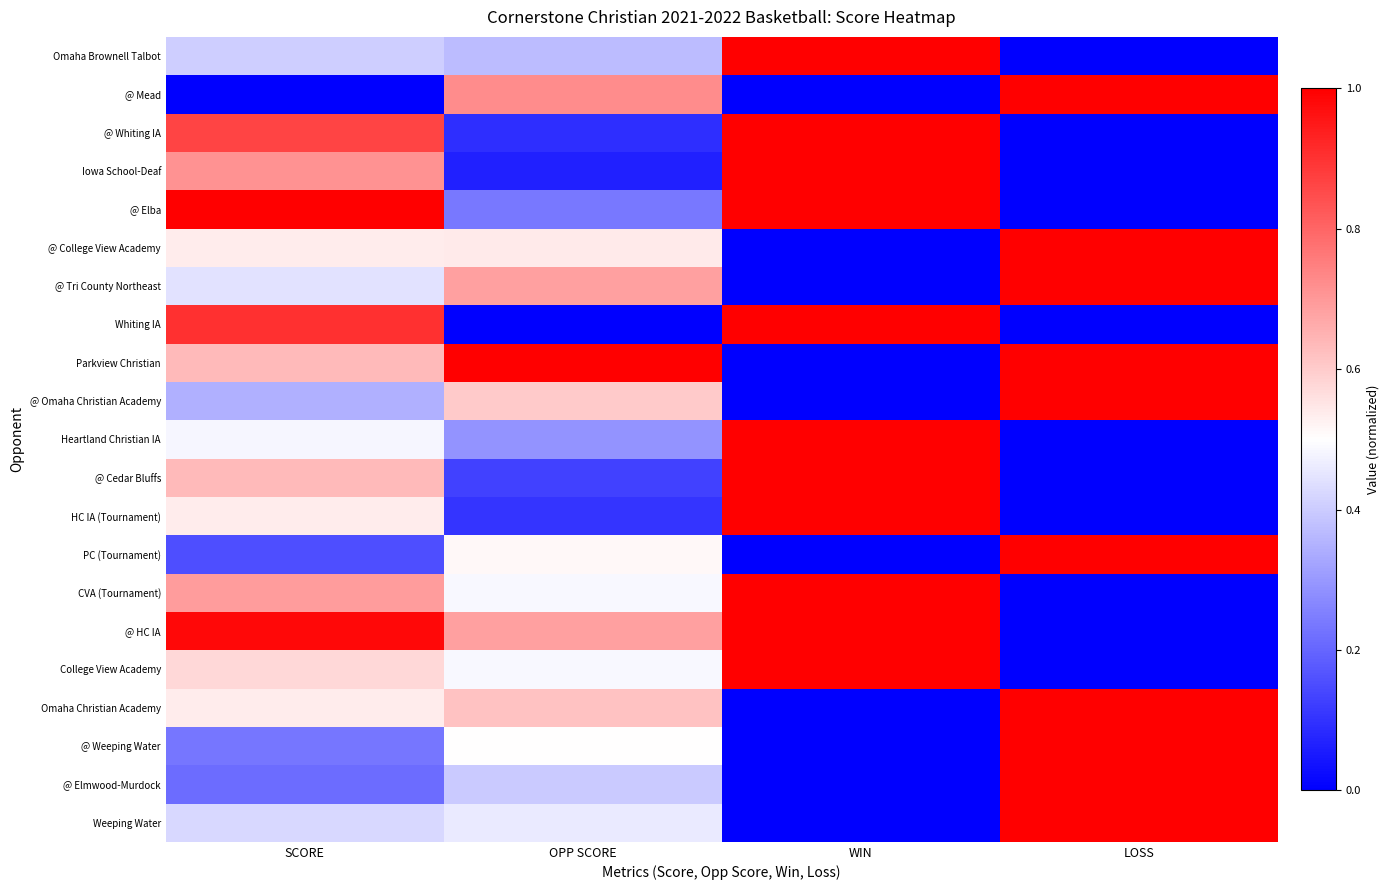

Rank the series by their maximum value, from lowest to highest.

Omaha Brownell Talbot, @ Mead, @ Whiting IA, Iowa School-Deaf, @ Elba, @ College View Academy, @ Tri County Northeast, Whiting IA, Parkview Christian, @ Omaha Christian Academy, Heartland Christian IA, @ Cedar Bluffs, HC IA (Tournament), PC (Tournament), CVA (Tournament), @ HC IA, College View Academy, Omaha Christian Academy, @ Weeping Water, @ Elmwood-Murdock, Weeping Water